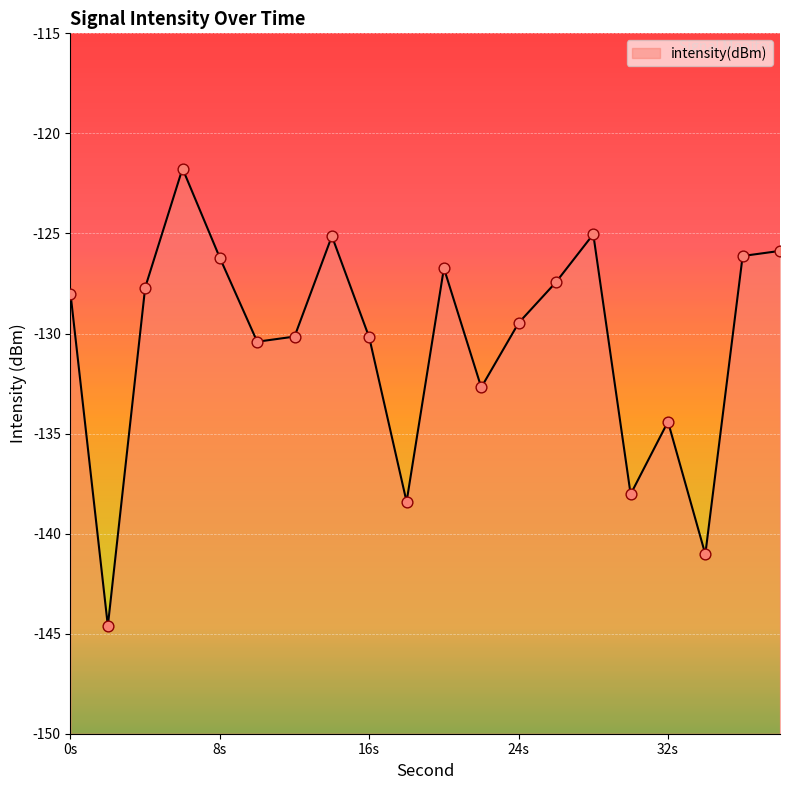

Between 16 and 34, which is larger?

16